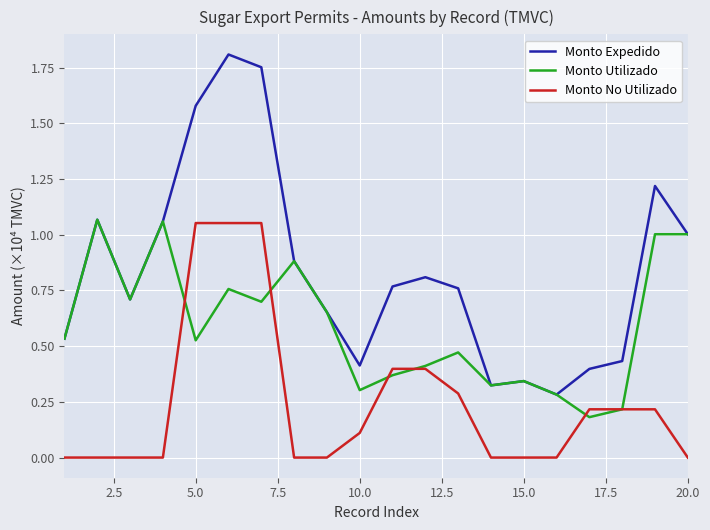

What is the difference between the second highest and minimum values in the Monto Expedido series?

1.5